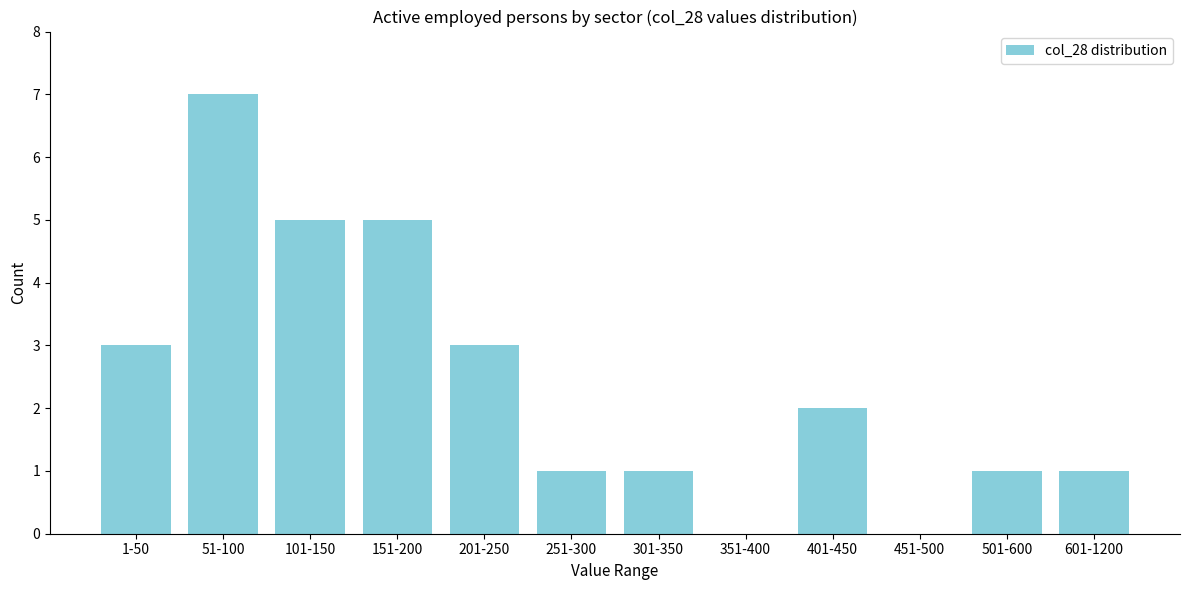

Reading right to left, transcribe all the data shown in this chart.

601-1200=1	501-600=1	451-500=0	401-450=2	351-400=0	301-350=1	251-300=1	201-250=3	151-200=5	101-150=5	51-100=7	1-50=3